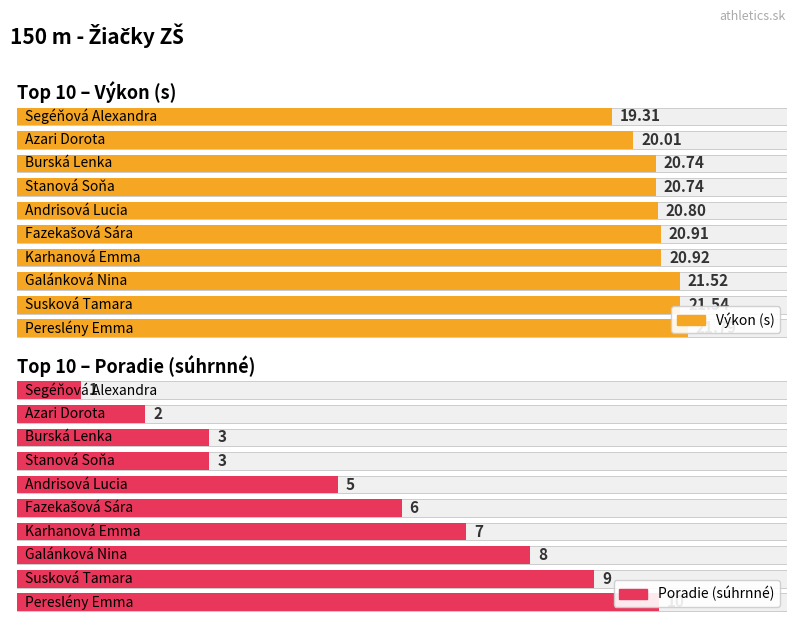

How many data points does each series have?

10